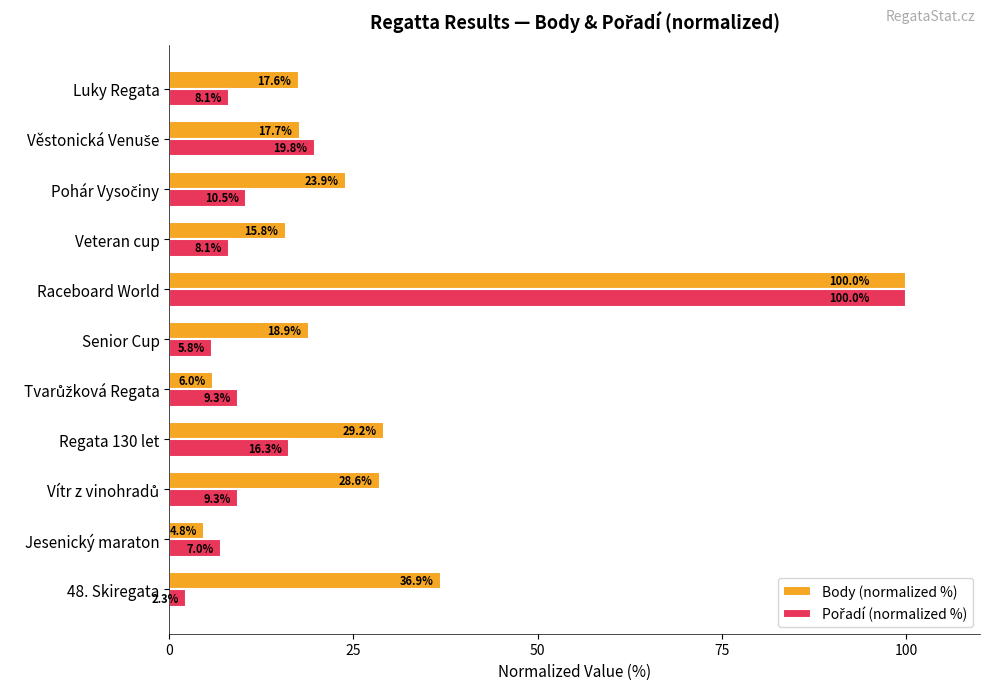

Which series has the largest total across all categories?

Body (normalized %)